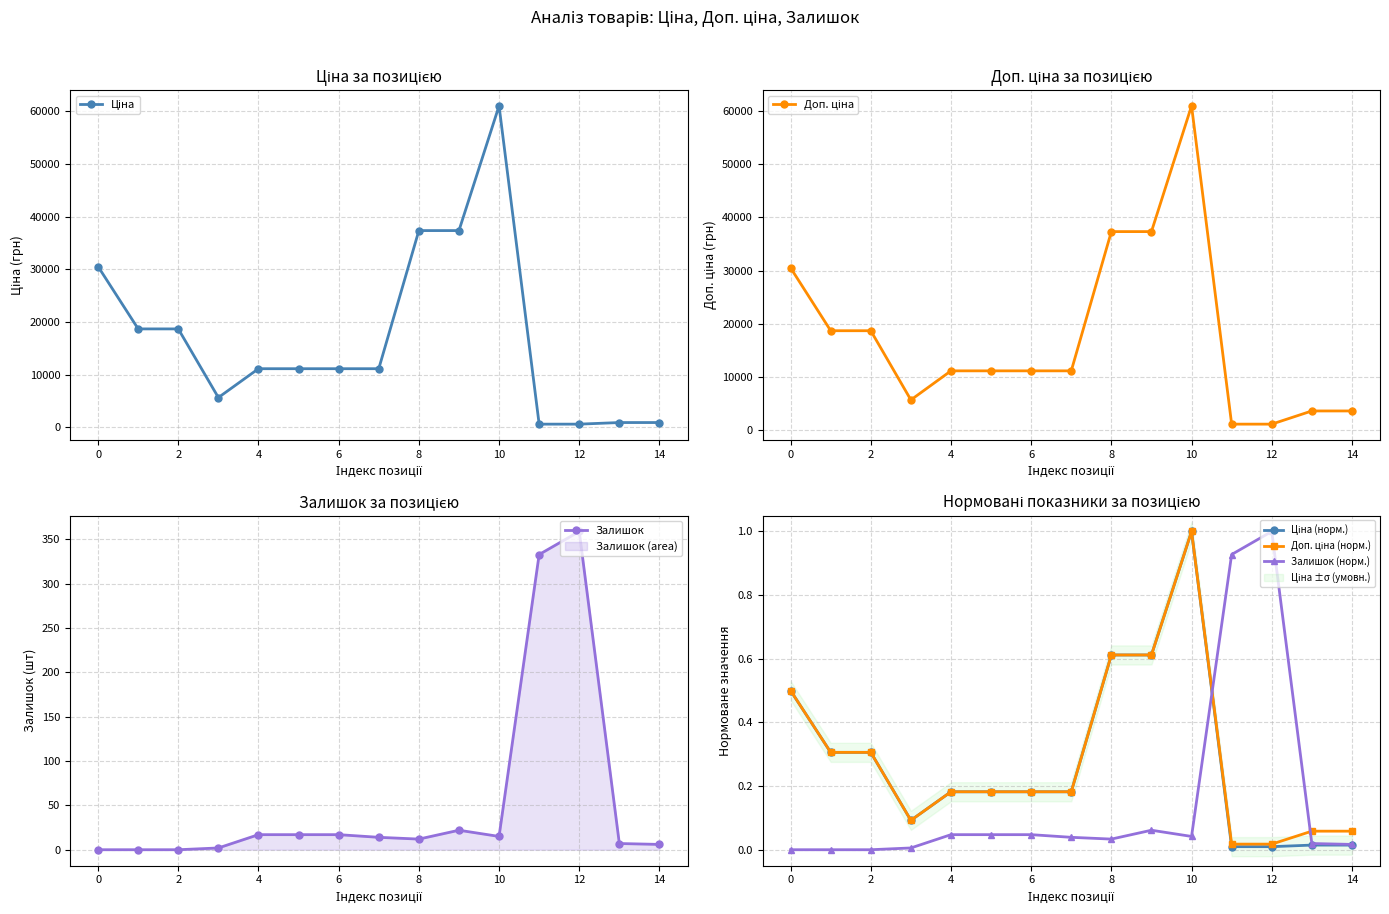

Reading left to right, list all the values displayed in this chart.

Ціна: 30512.3	18671.5	18671.5	5636.0	11113.6	11113.6	11113.6	11113.6	37343.0	37343.0	61024.7	586.0	586.0	889.9	889.9
Доп. ціна: 30512.3	18671.5	18671.5	5636.0	11113.6	11113.6	11113.6	11113.6	37343.0	37343.0	61024.7	1074.5	1074.5	3559.7	3559.7
Залишок: 0.0	0.0	0.0	2.0	17.0	17.0	17.0	14.0	12.0	22.0	15.0	333.0	359.0	7.0	6.0
Ціна (норм.): 0.5	0.3	0.3	0.1	0.2	0.2	0.2	0.2	0.6	0.6	1.0	0.0	0.0	0.0	0.0
Доп. ціна (норм.): 0.5	0.3	0.3	0.1	0.2	0.2	0.2	0.2	0.6	0.6	1.0	0.0	0.0	0.1	0.1
Залишок (норм.): 0.0	0.0	0.0	0.0	0.0	0.0	0.0	0.0	0.0	0.1	0.0	0.9	1.0	0.0	0.0